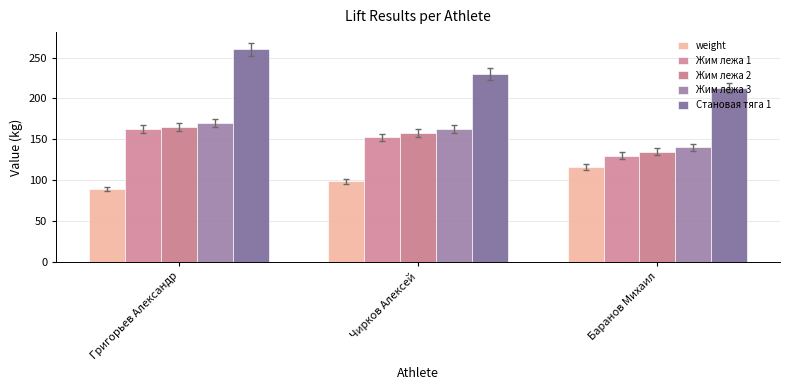

What is the maximum value for Жим лежа 2?

165.0